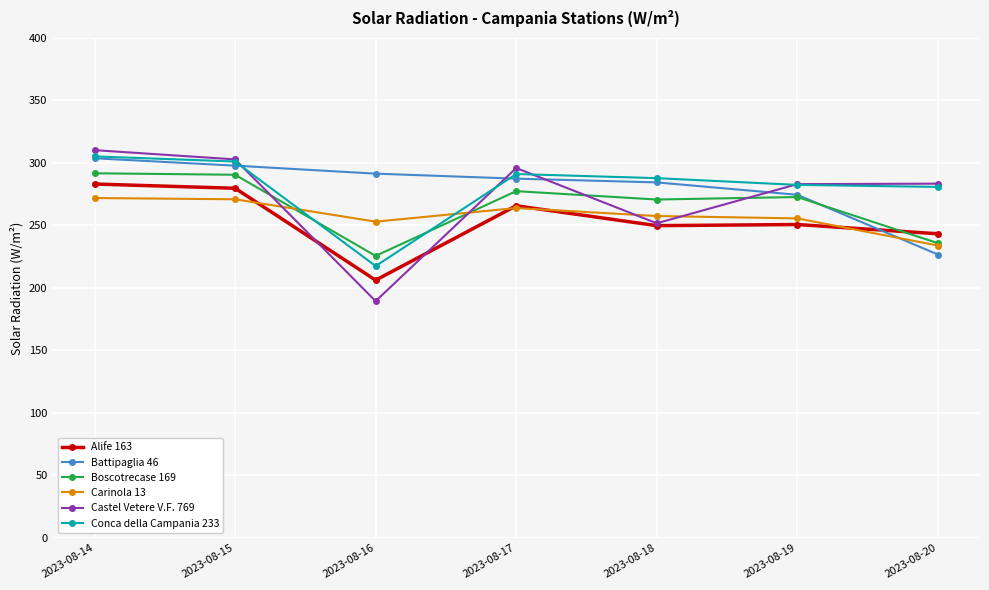

What is the value of the Boscotrecase 169 point at the 1st from the left?

291.7